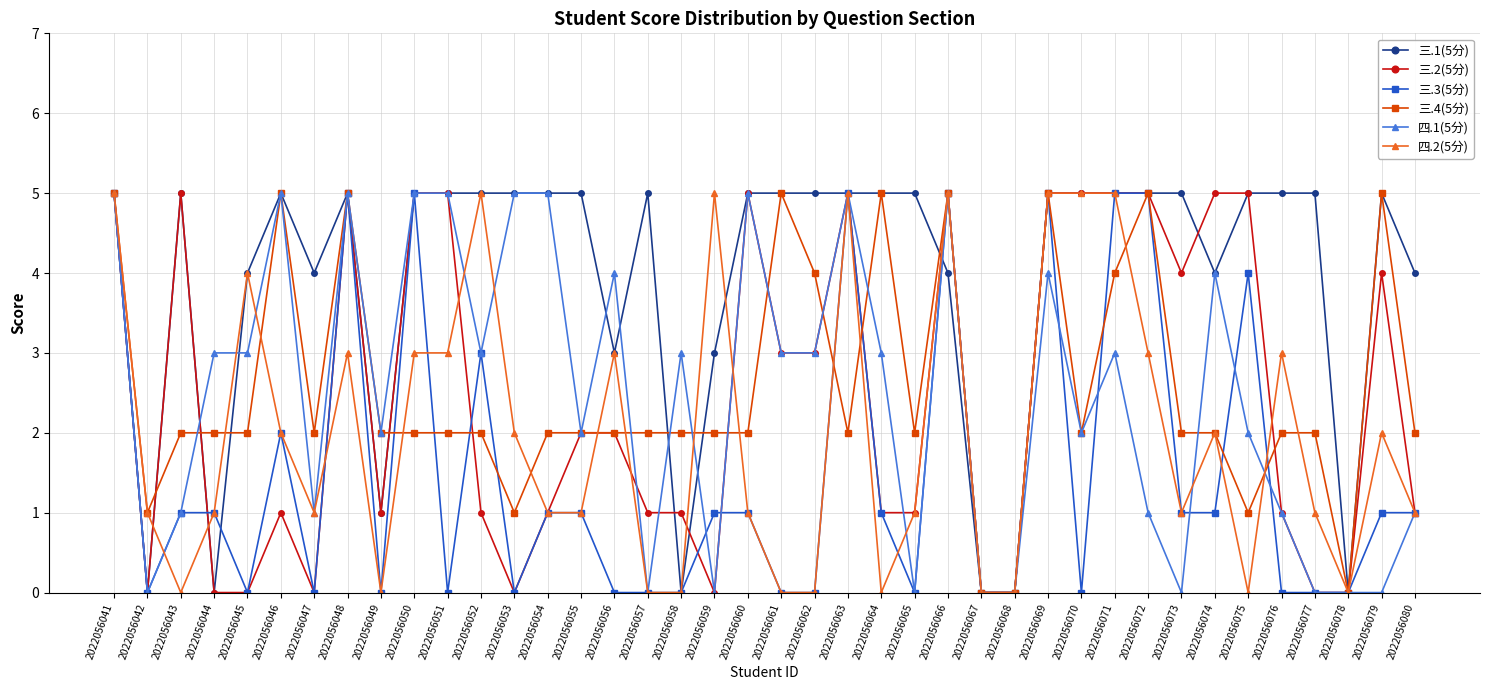

Which series has the largest total across all categories?

三.1(5分)